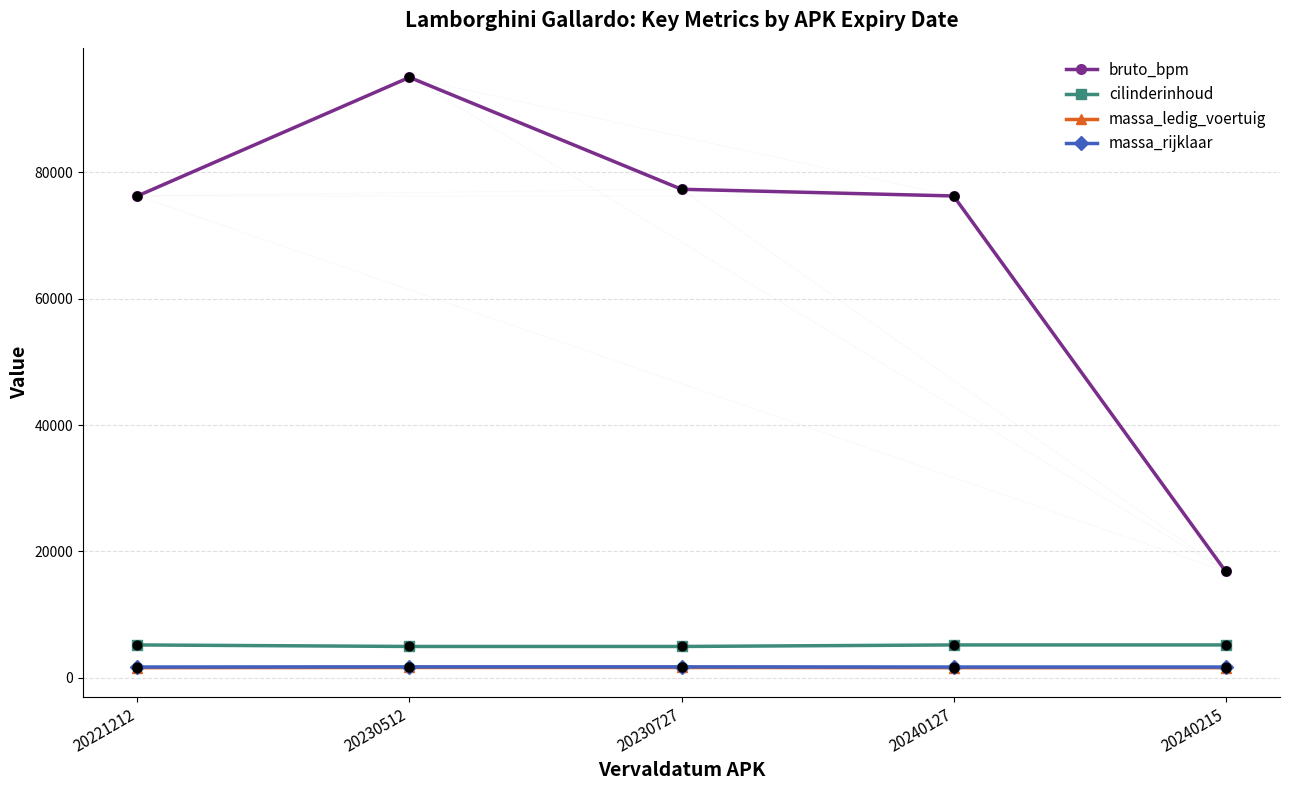

Between 20230512 and 20240127, which series saw the biggest shift?

bruto_bpm